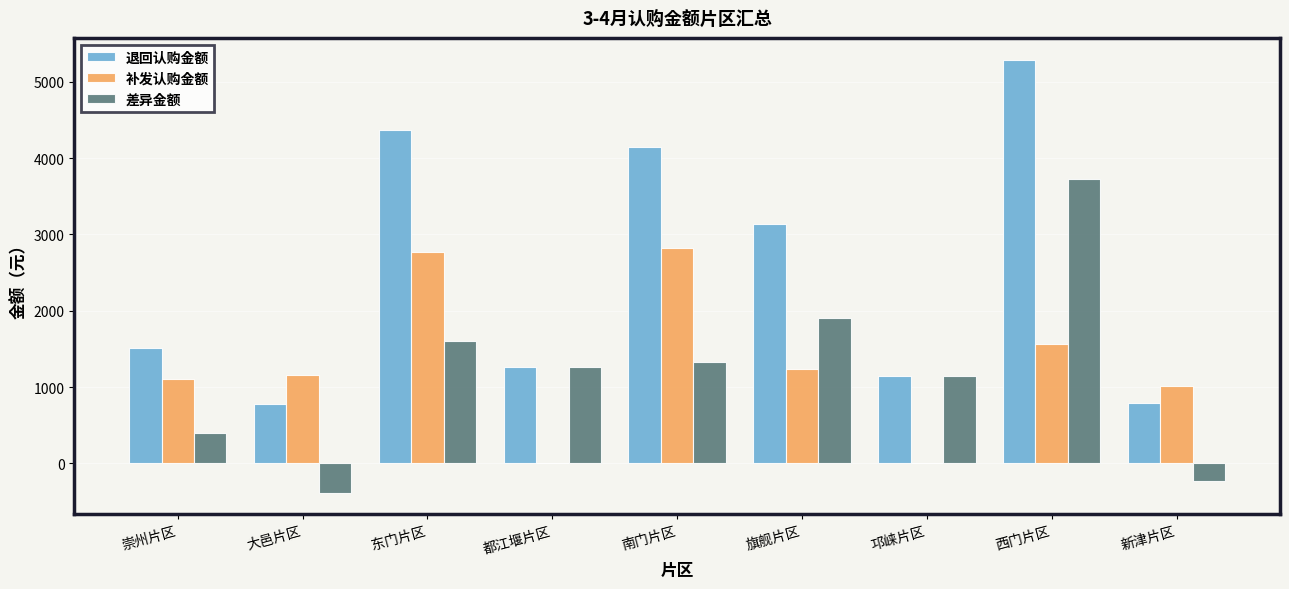

What is the average value of the 补发认购金额 series?

1297